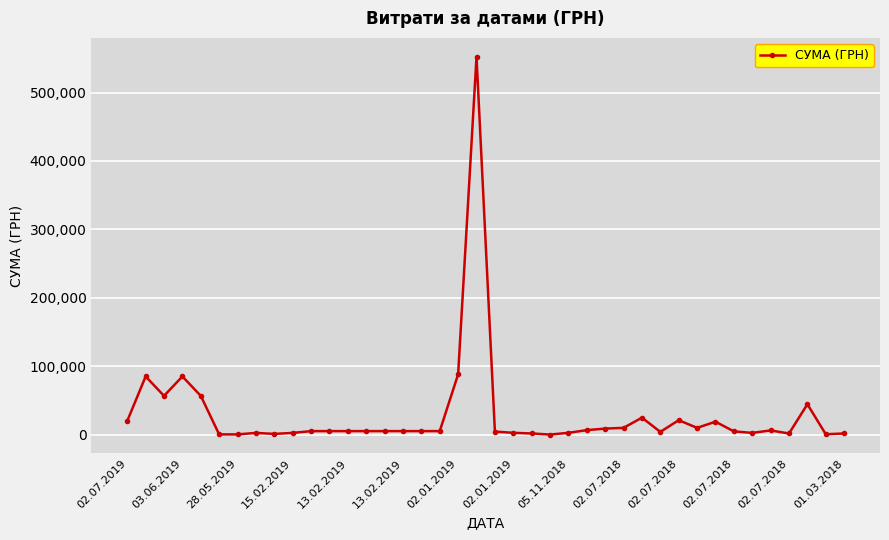

What is the maximum value shown in the chart?

552272.6